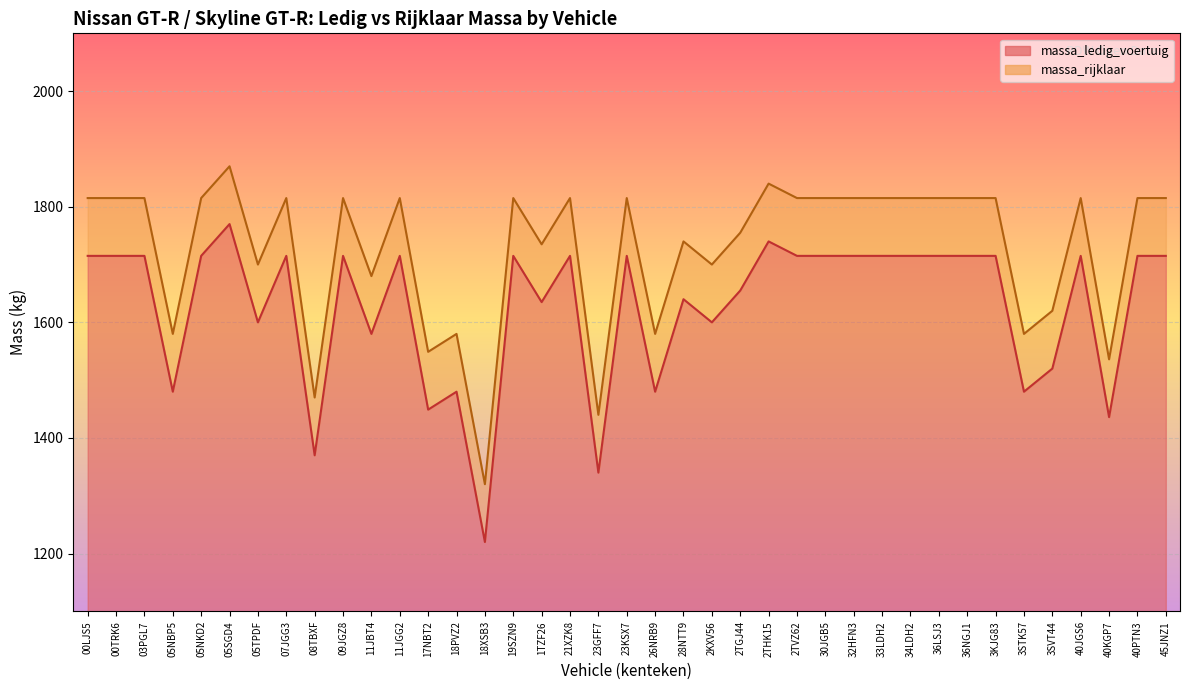

Where does the massa_ledig_voertuig series first go above 1715?

05SGD4